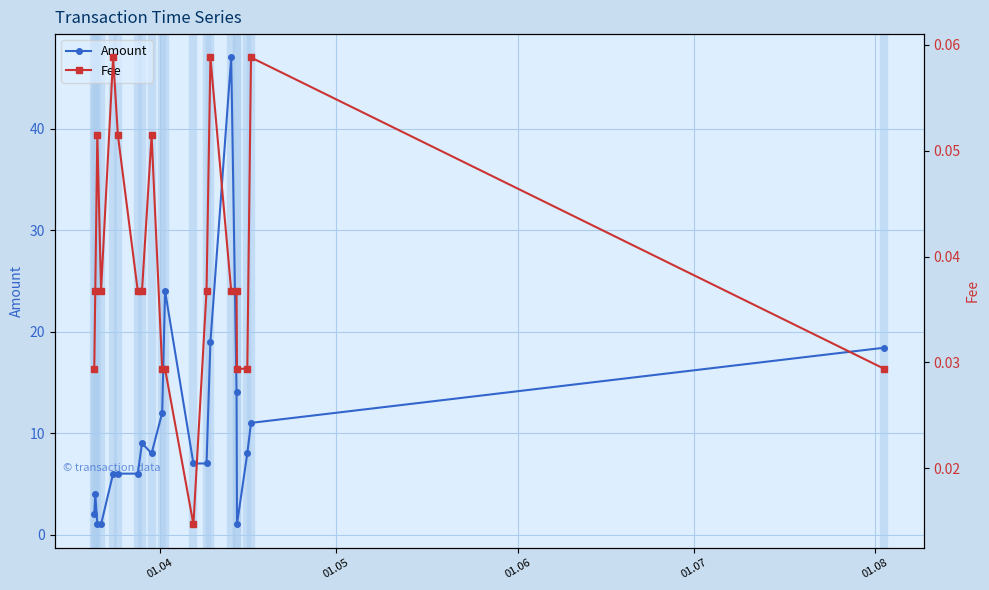

True or false: Amount has more than 0 points higher than both neighbors.

True